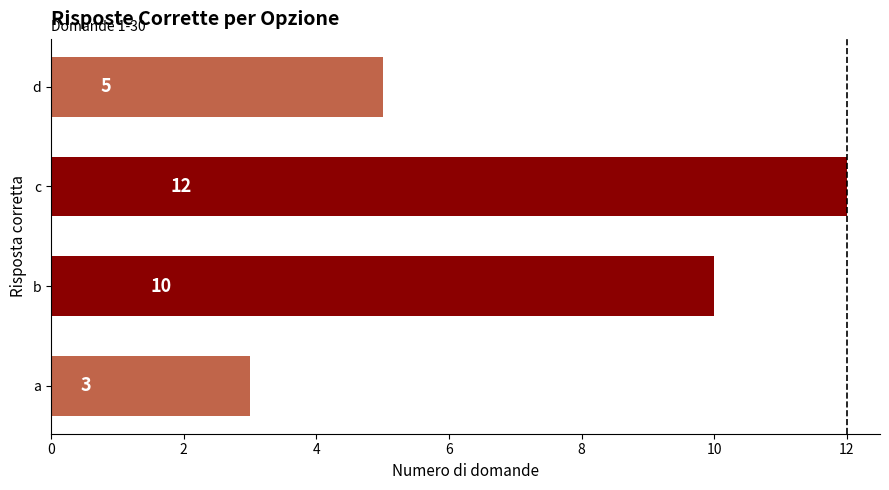

The chart shows a value of 3 at a. True or false?

True